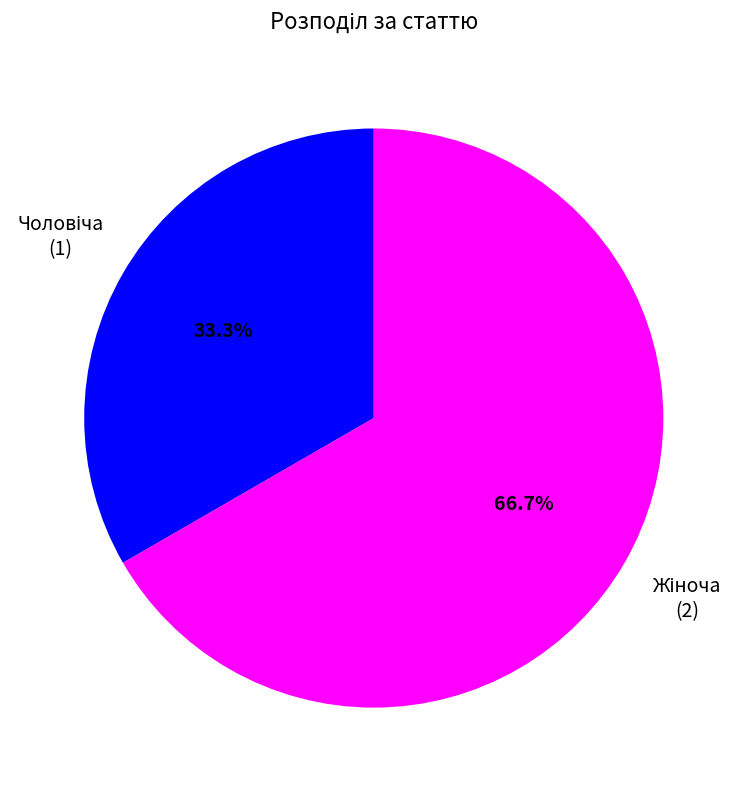

Is there a majority slice in this chart?

Yes